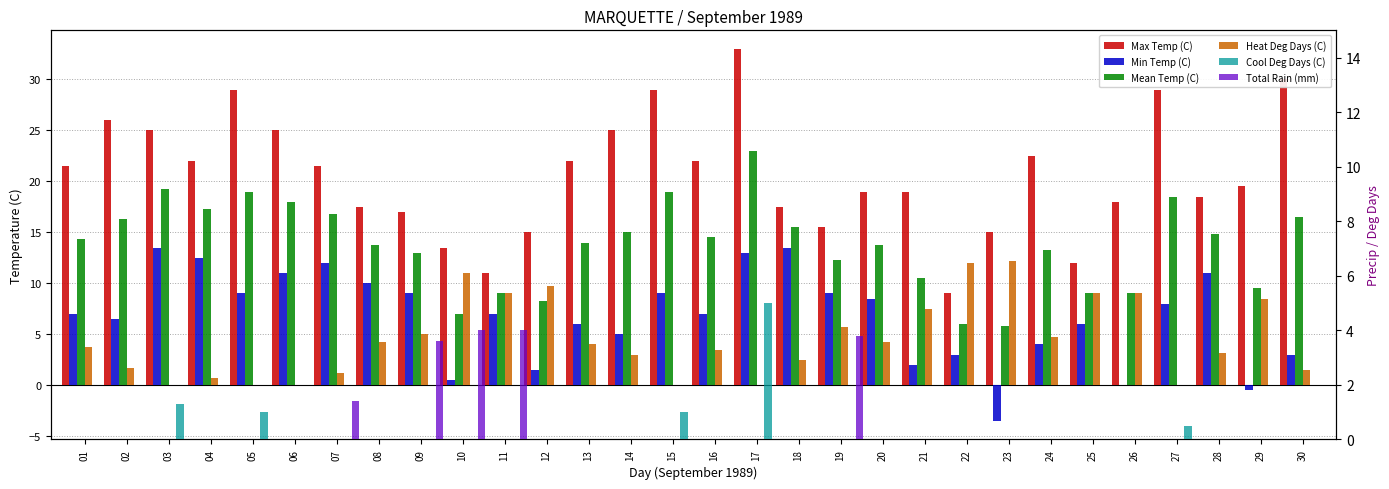

Which series has the largest total across all categories?

Max Temp (C)